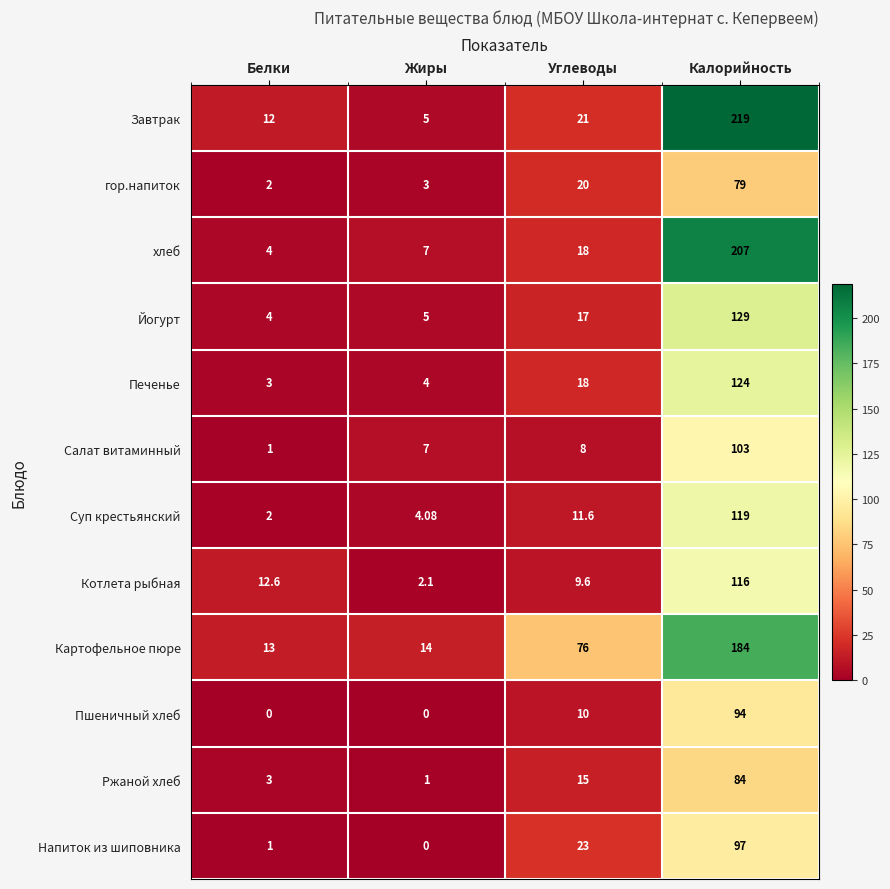

Count the number of data series in this chart.

12